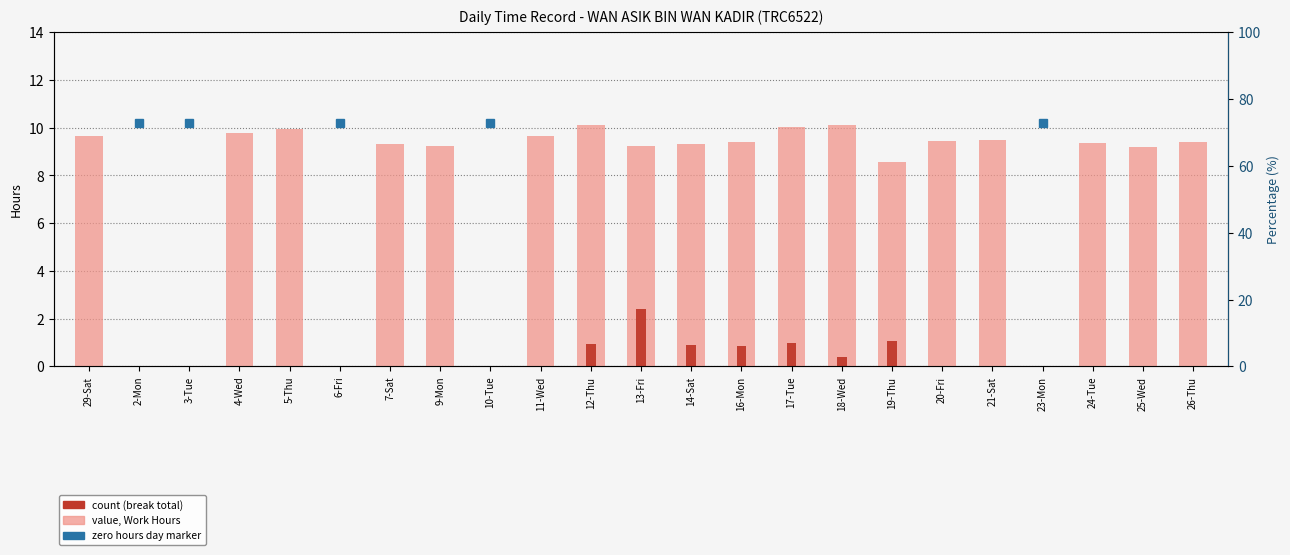

The Work Hours series shows 16.6 at 9-Mon. True or false?

False